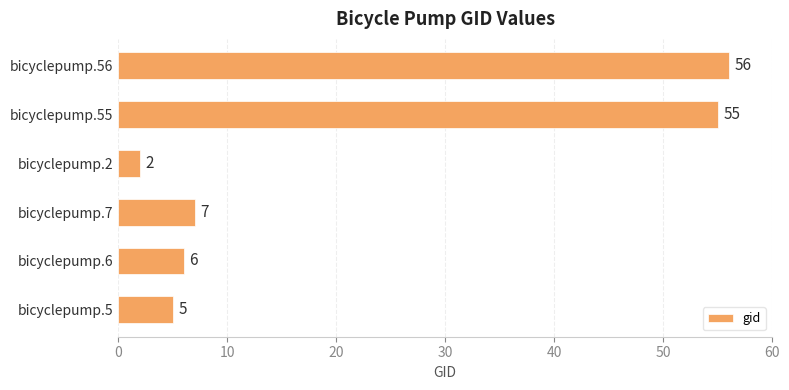

What is the average value?

22